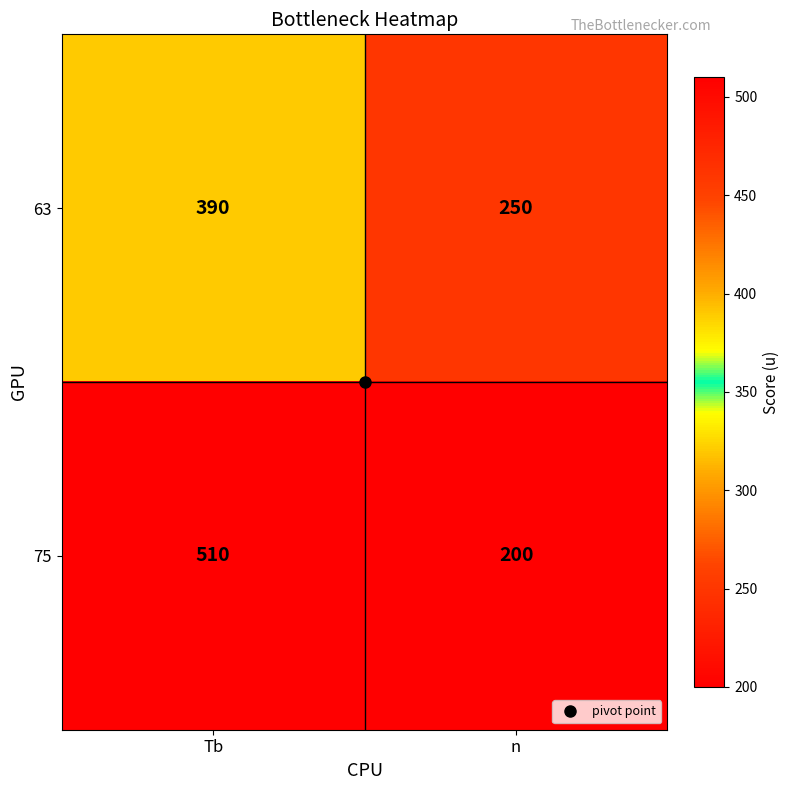

What is the sum of the 63 values at Tb and n?

640